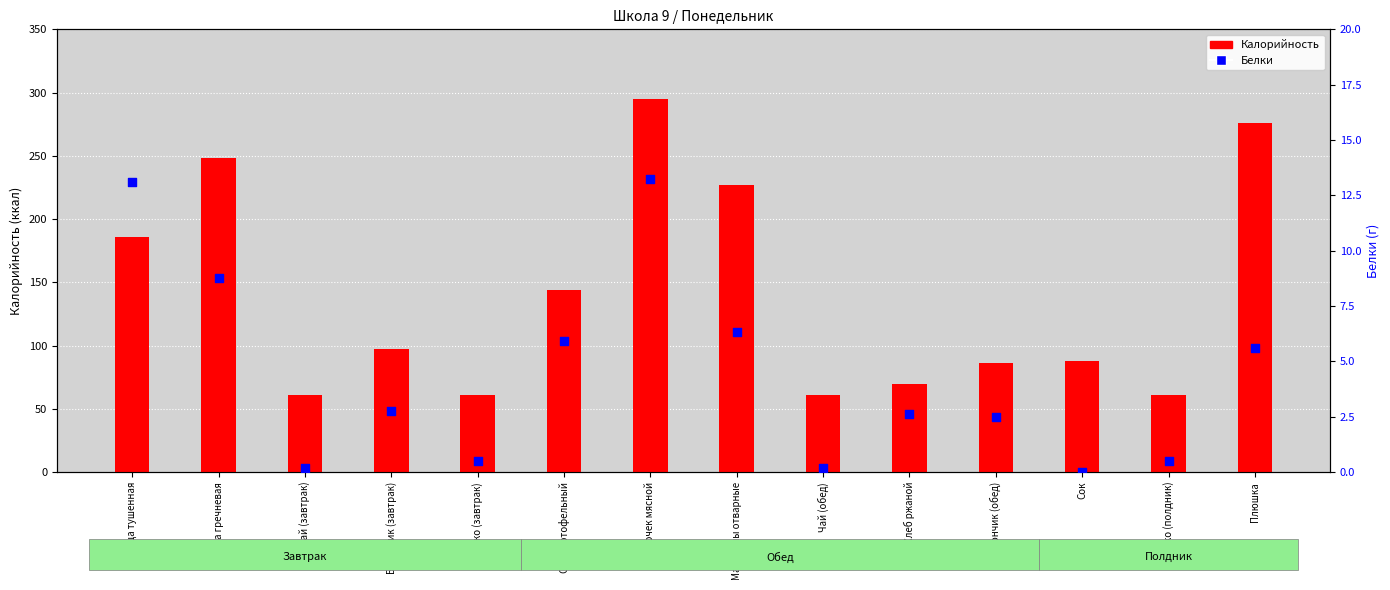

At which category is the sum across all series the highest?

Биточек мясной